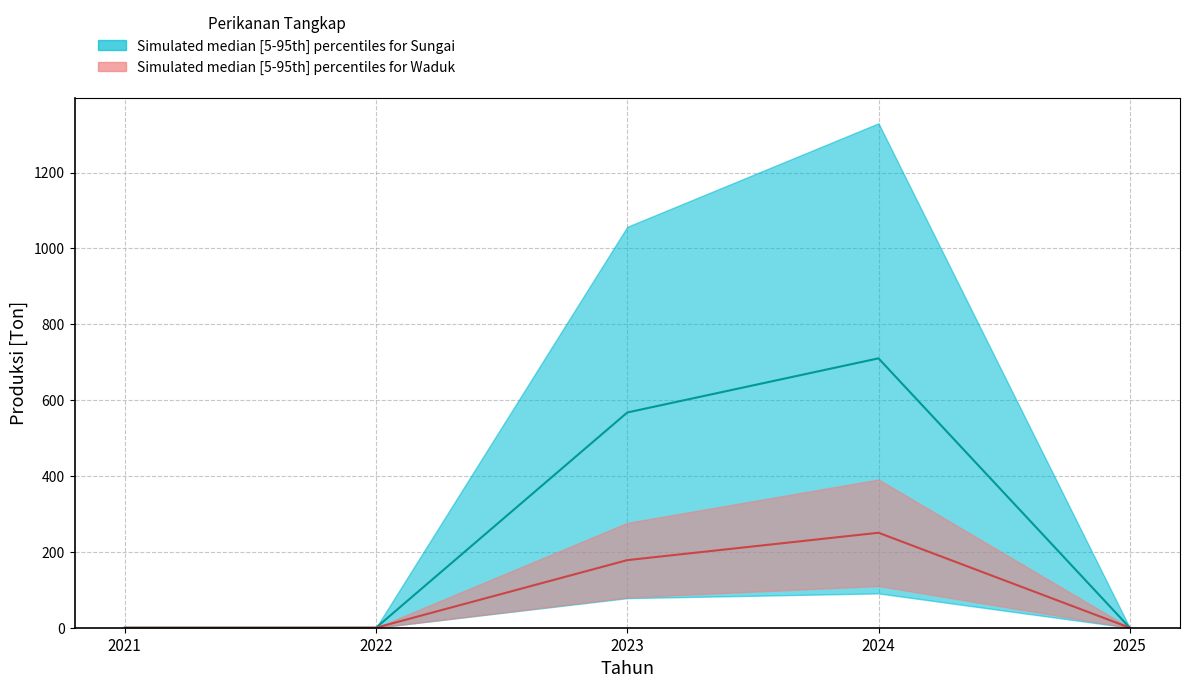

What is the sum of all Sungai median values?

1277.5